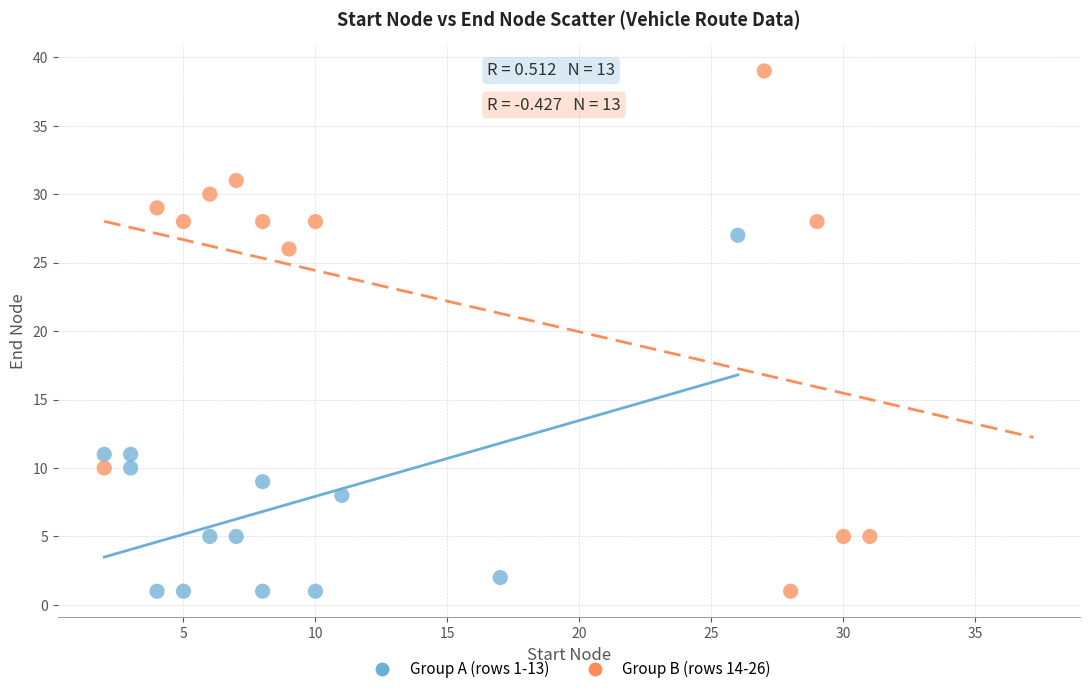

Which series contains the highest Y value?

Group B (rows 14-26)